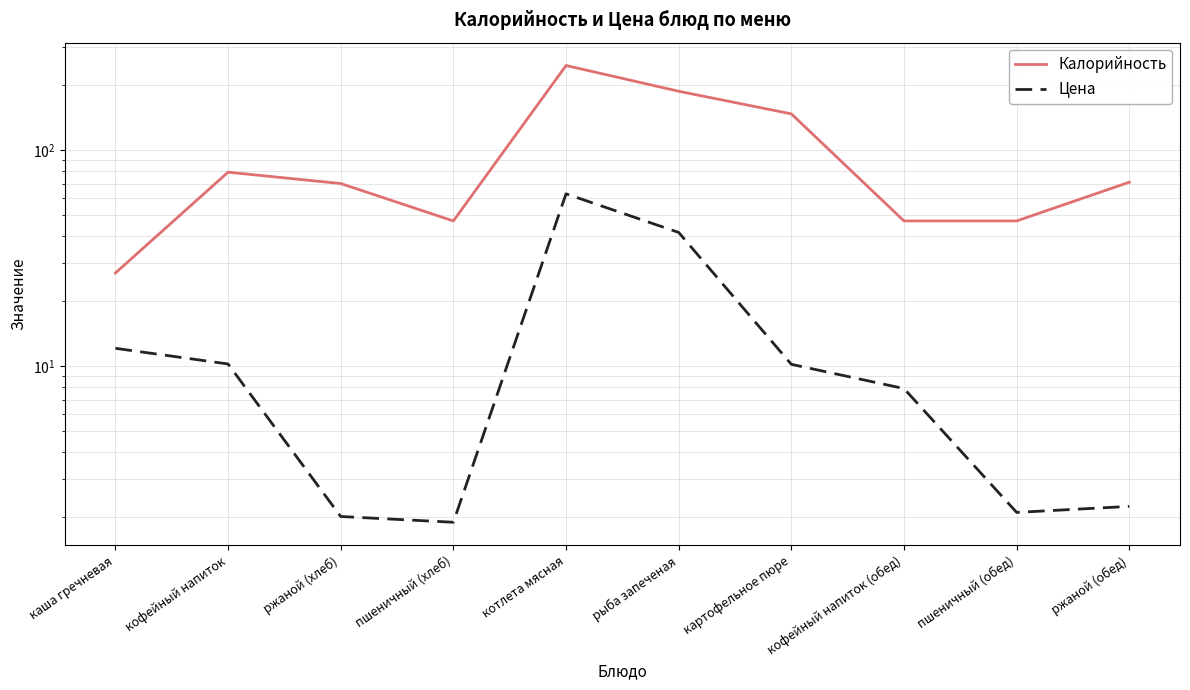

In Цена, how many points are lower than both neighbors (excluding endpoints)?

2